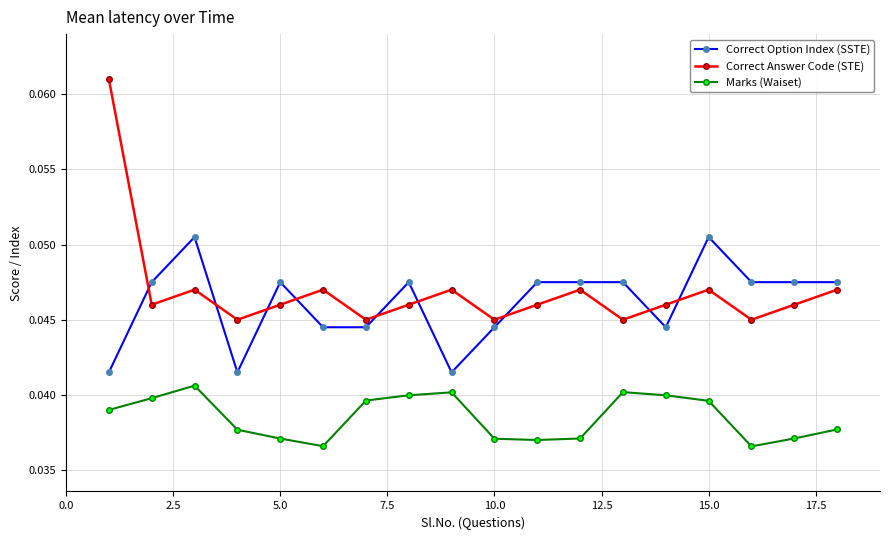

At how many categories does at least one series exceed 0?

18